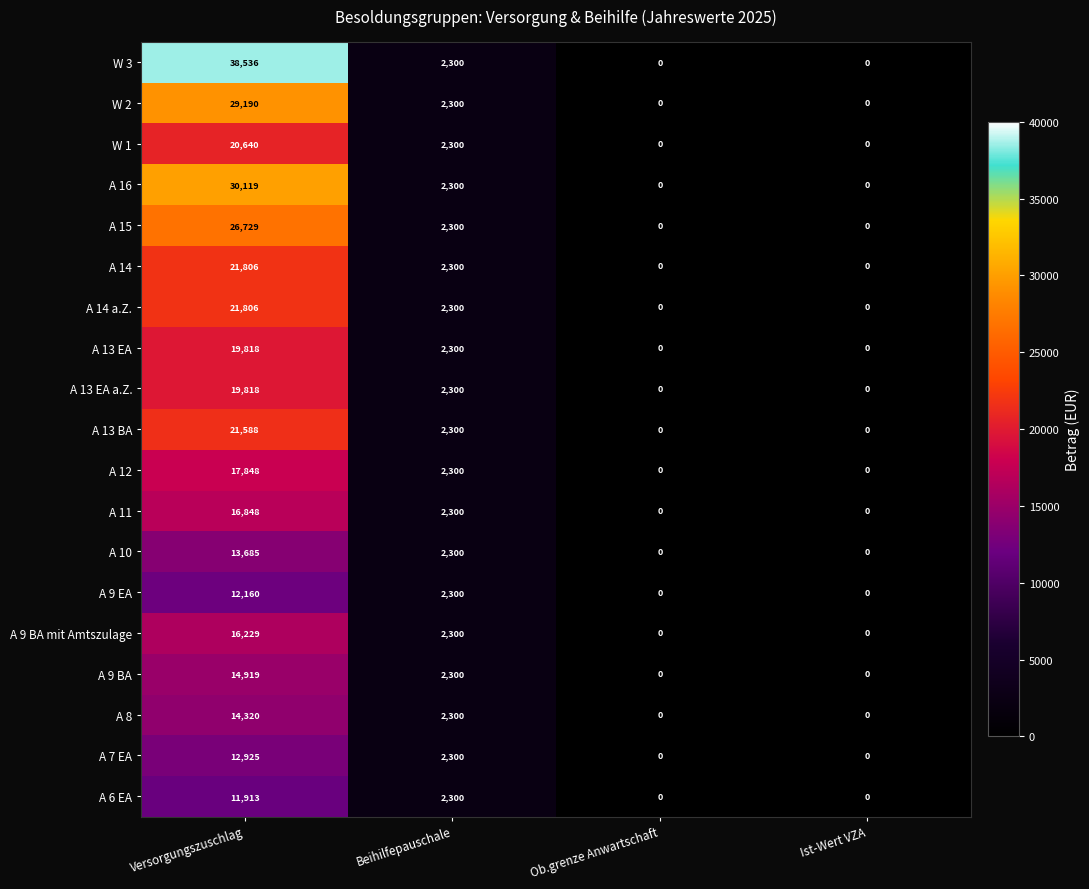

At which category is the sum across all series the highest?

Versorgungszuschlag